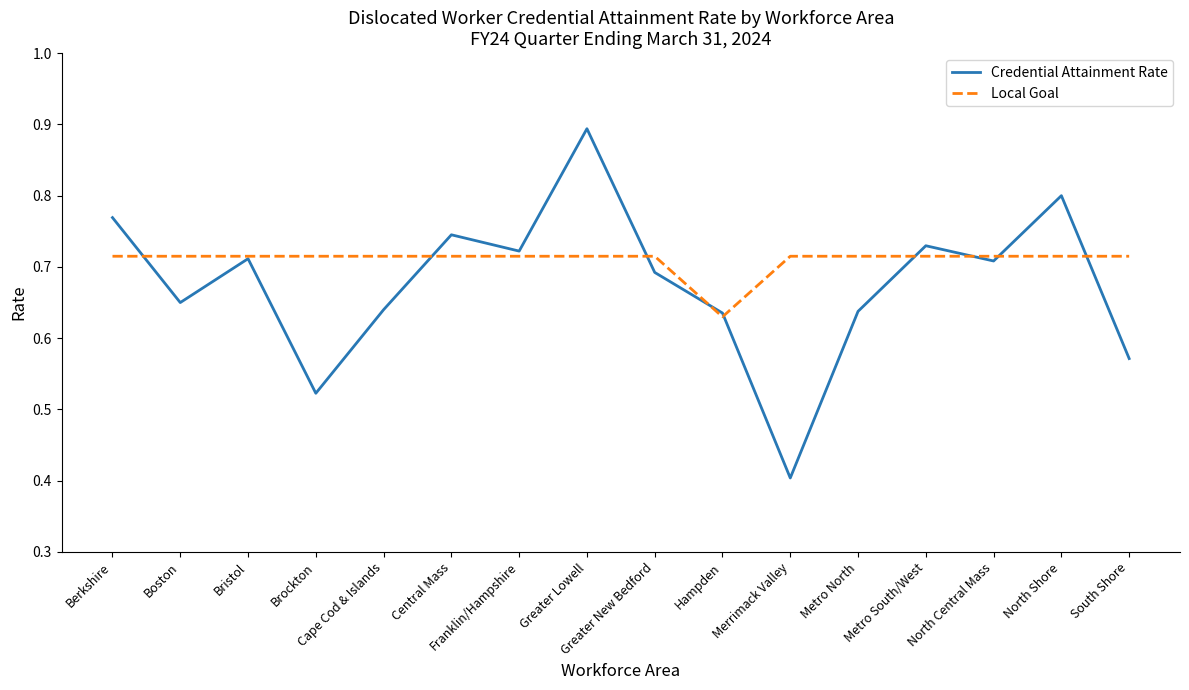

Which series has the widest spread of values?

Credential Attainment Rate